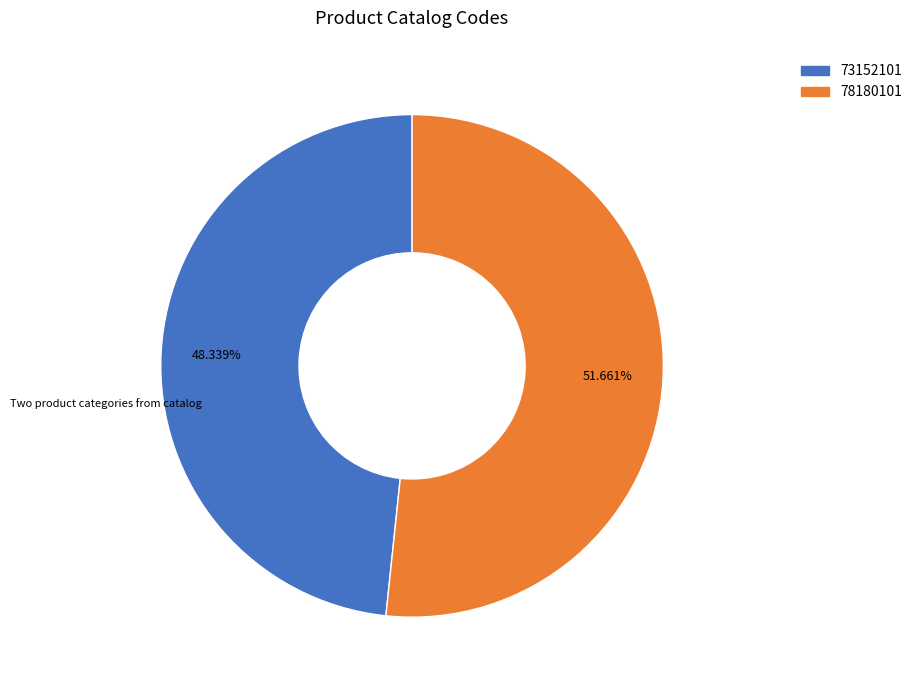

Which category accounts for the majority?

78180101